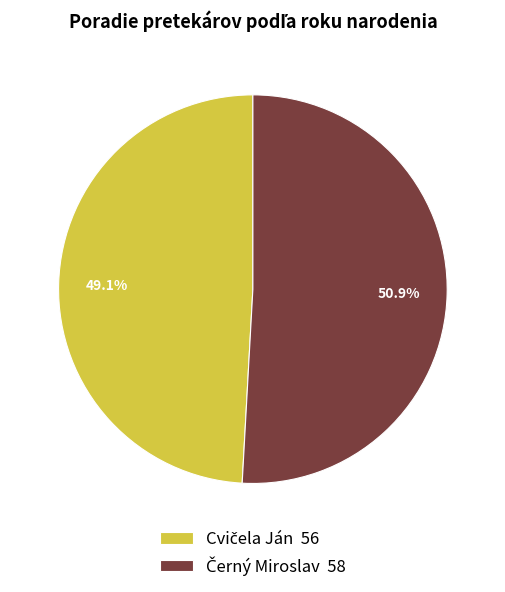

Does any single category account for the majority?

Yes